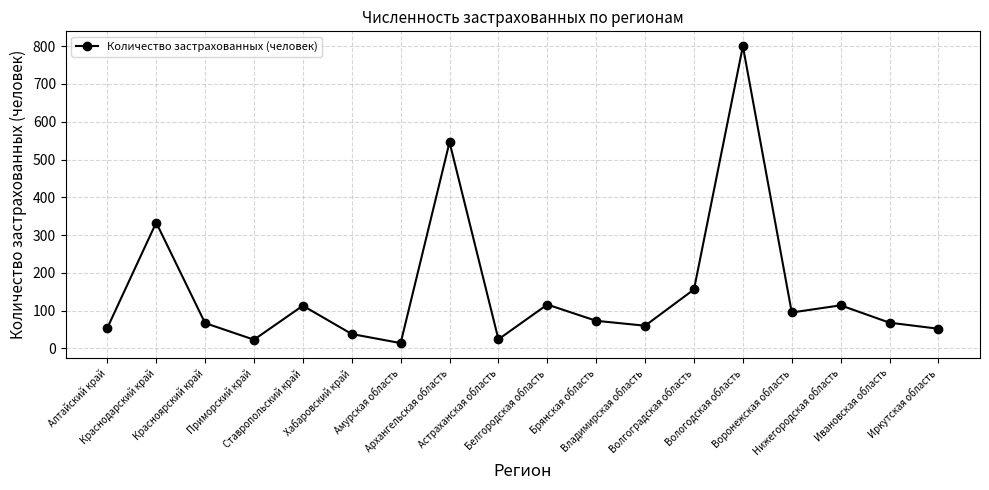

How many points are higher than both their immediate neighbors (excluding endpoints)?

6